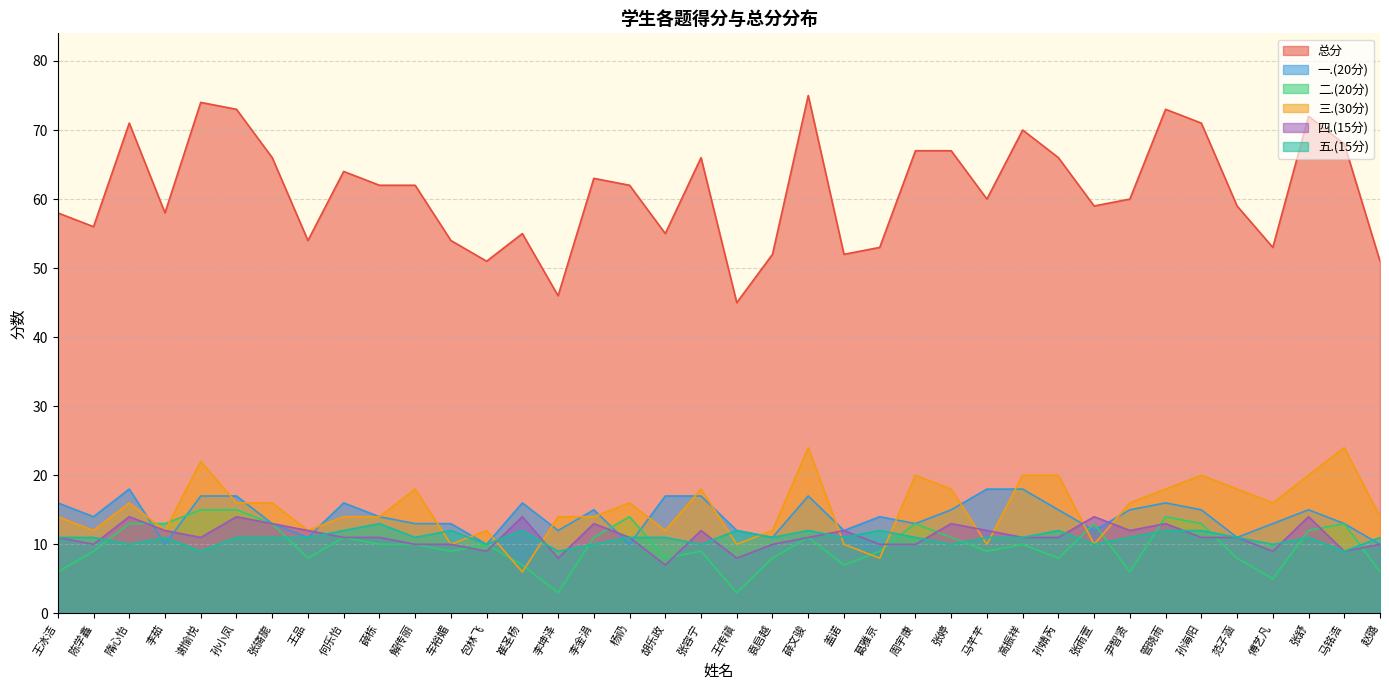

True or false: 四.(15分) and 总分 cross at least once.

False